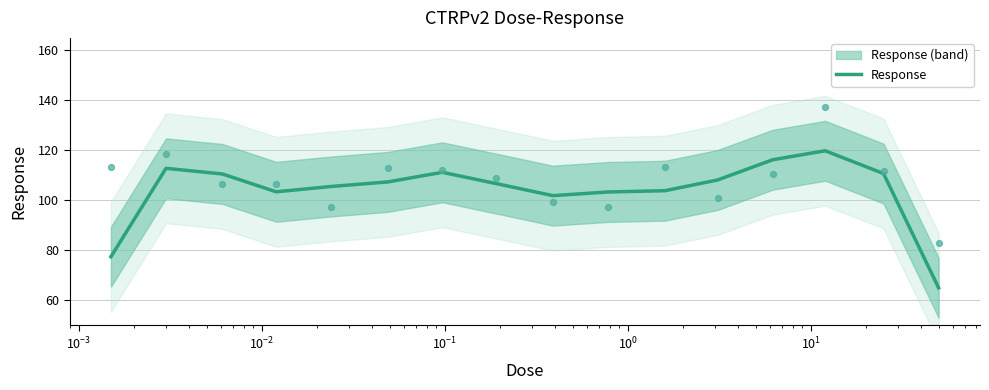

What is the minimum value for Response?

64.8